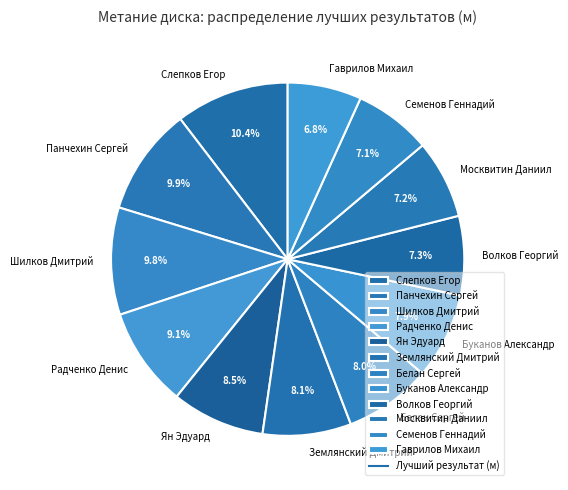

Which has a higher value, Шилков Дмитрий or Москвитин Даниил?

Шилков Дмитрий